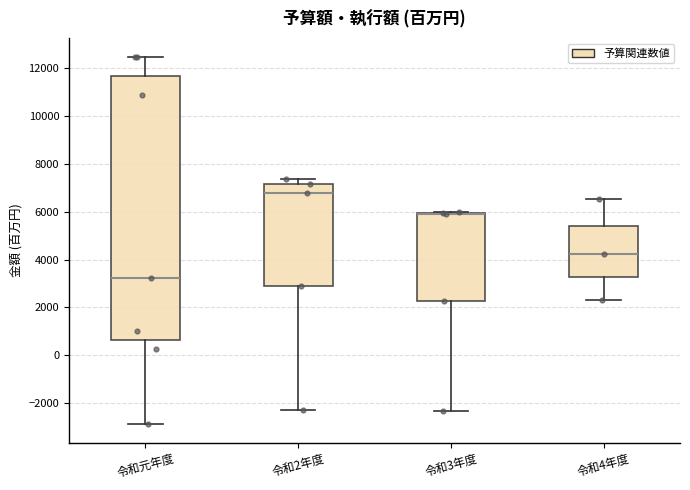

Comparing the boxes themselves (not the whiskers), which one is the tallest?

令和元年度